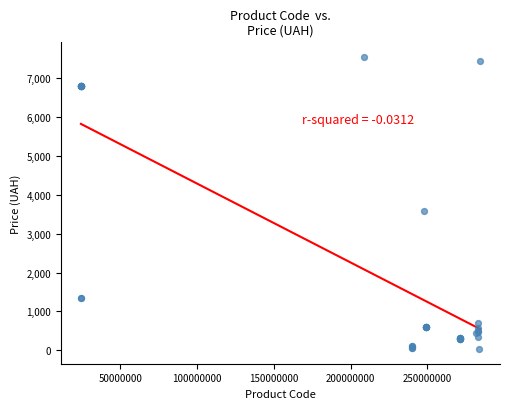

What Y value in the scatter plot is closest to 3785?

3573.6